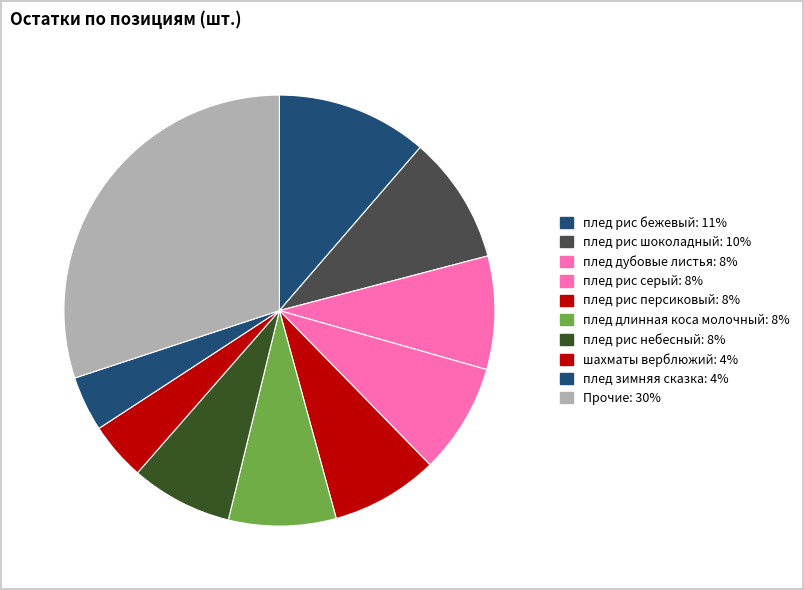

Count the number of slices in the pie.

10